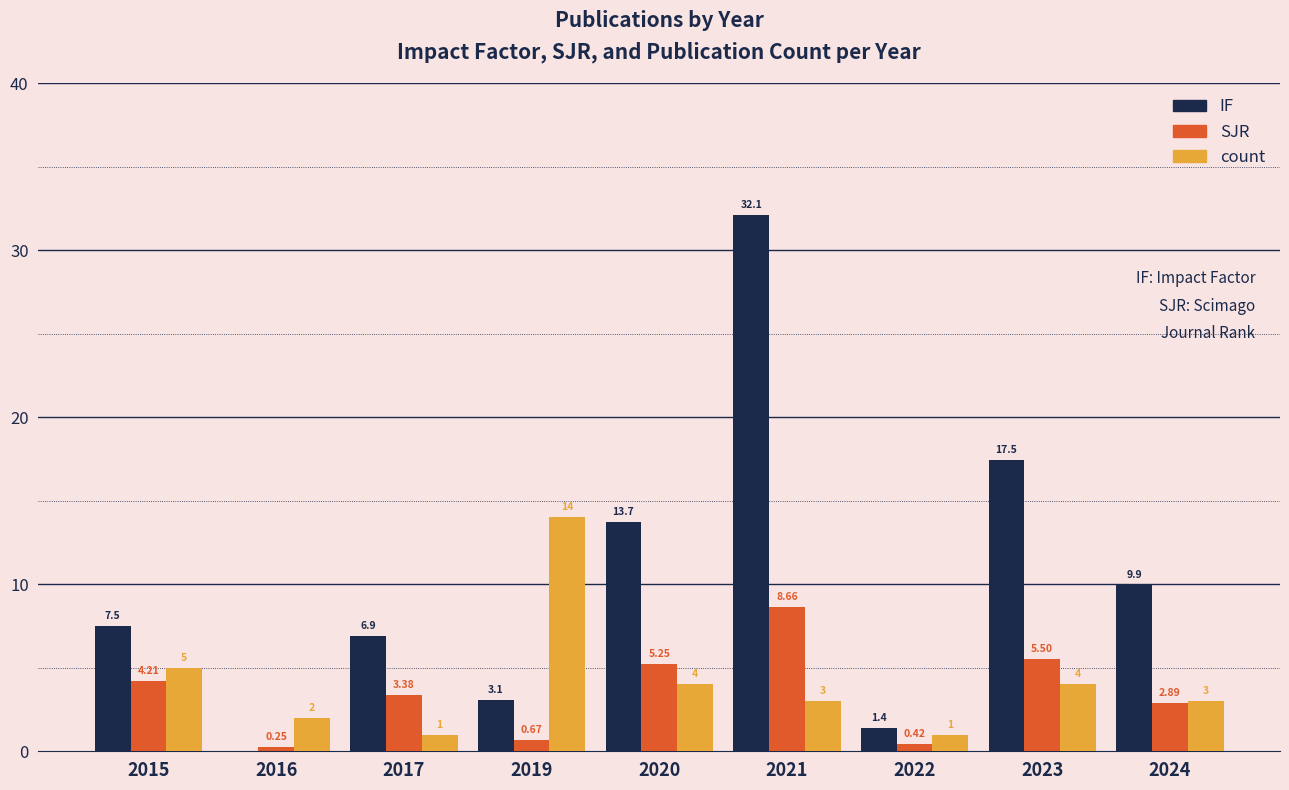

The value of count at 2016 is 2.0. True or false?

True